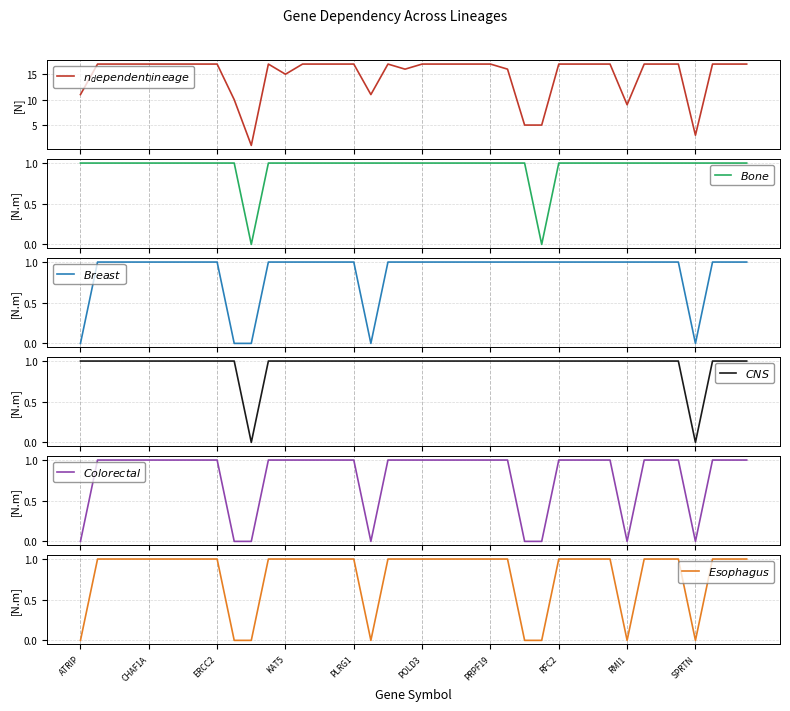

List the labels in order of $Breast$ value, largest first.

CHAF1A, ERCC2, KAT5, PLRG1, POLD3, PRPF19, RFC2, RMI1, 11, 12, 13, 14, 15, 16, 18, 19, 20, 21, 22, 23, 24, 25, 26, 27, 28, 29, 30, 31, 32, 33, 34, 35, 37, 38, 39, ATRIP, SPRTN, 10, 17, 36